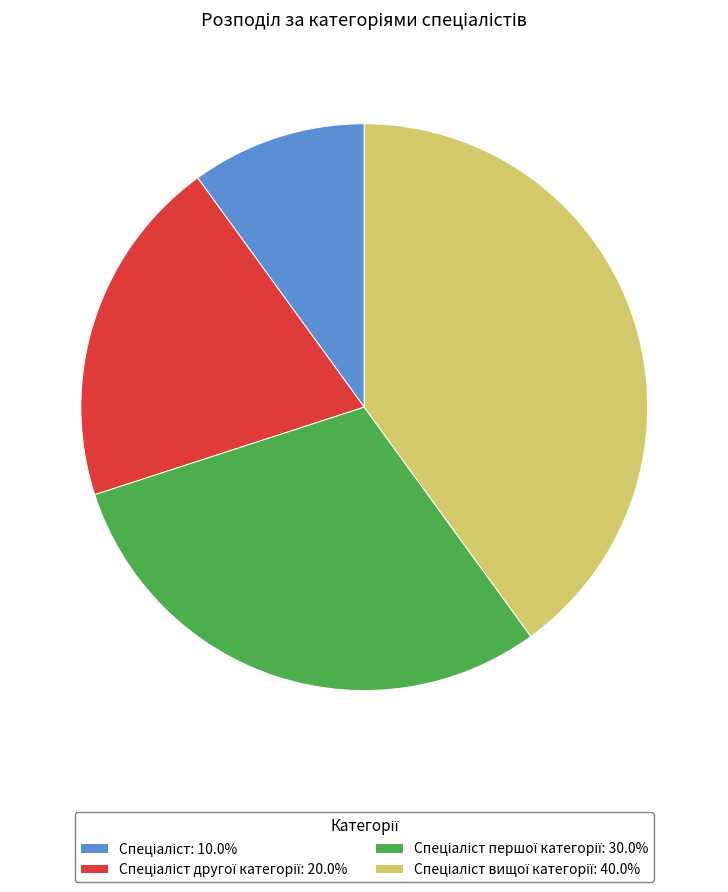

Is there a majority slice in this chart?

No